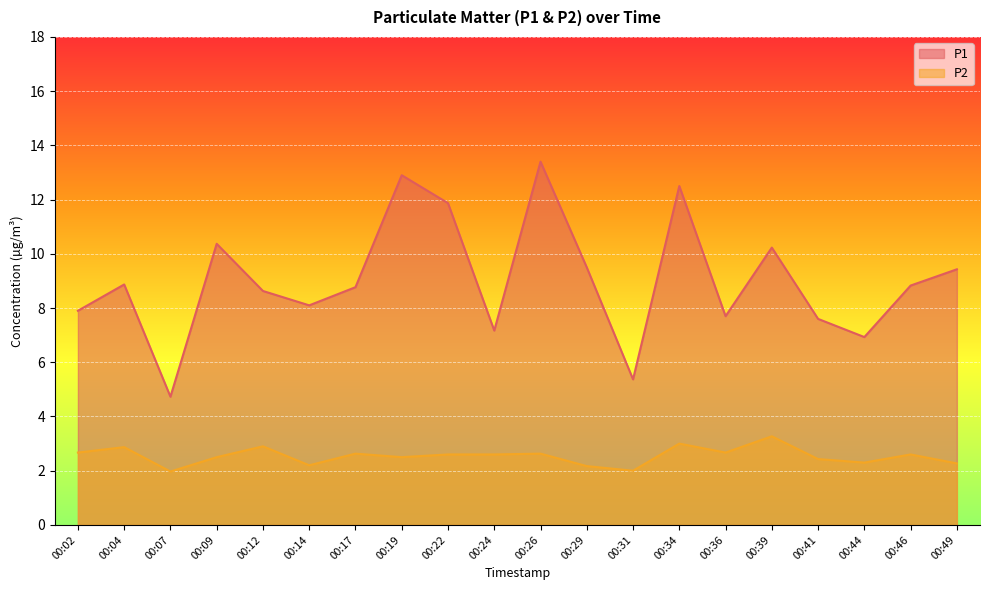

True or false: P2 and P1 cross at least once.

False